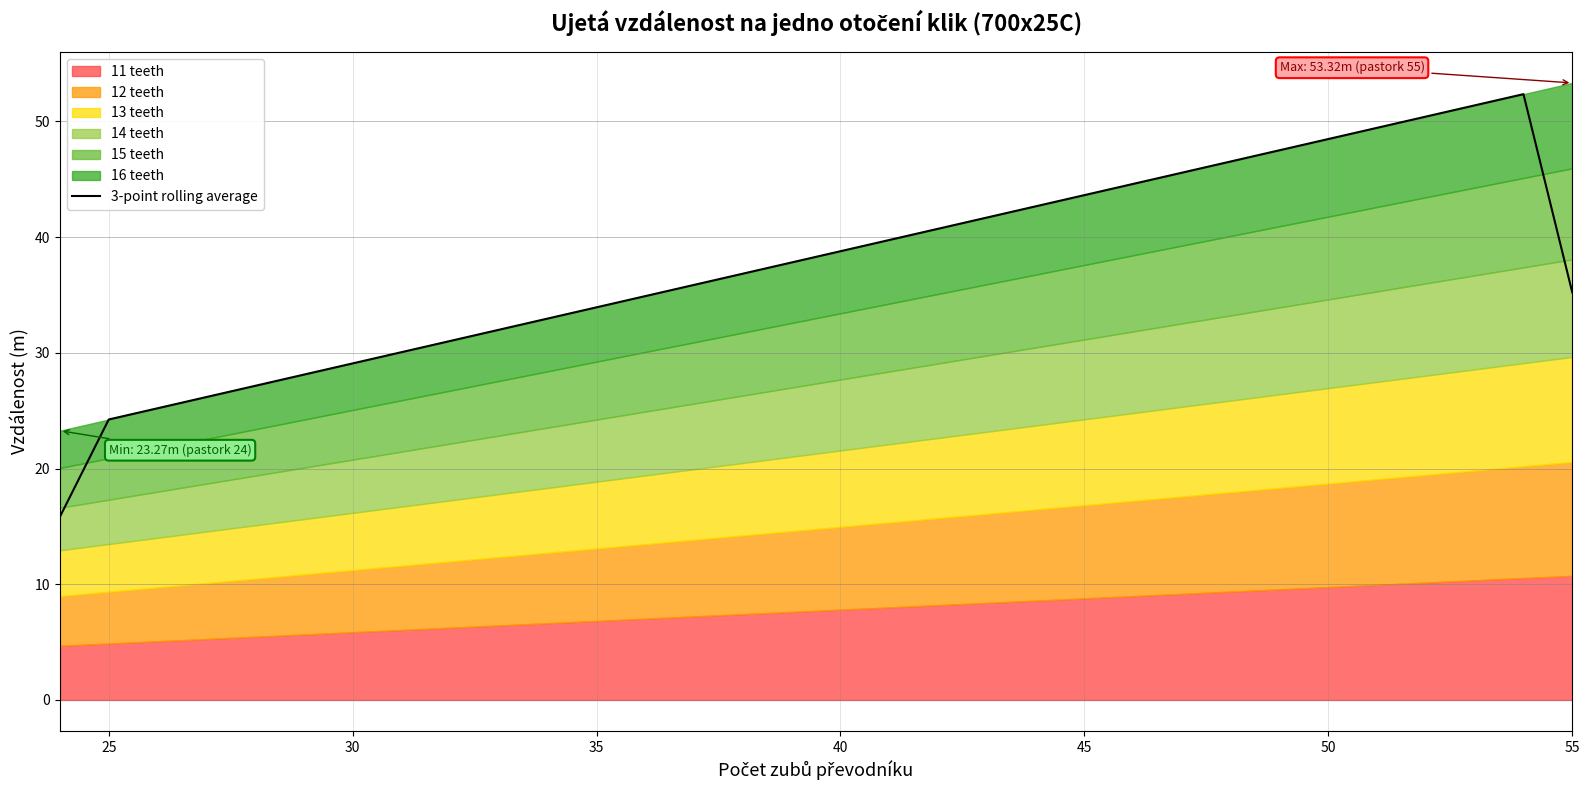

The 3-point rolling average series shows 43.6 at 45. True or false?

True